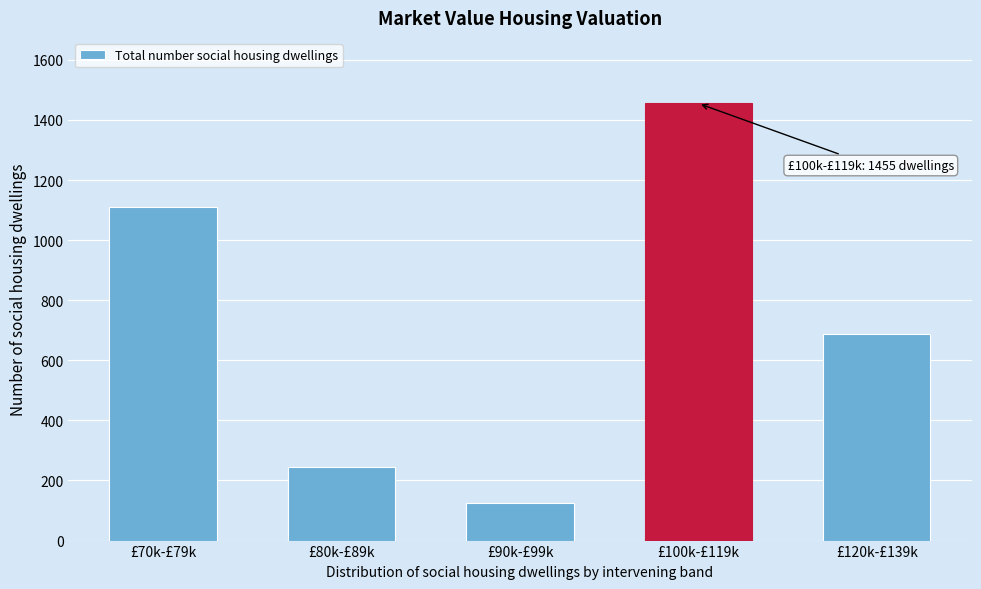

Reading left to right, extract all data points from this chart.

1111	246	124	1455	686